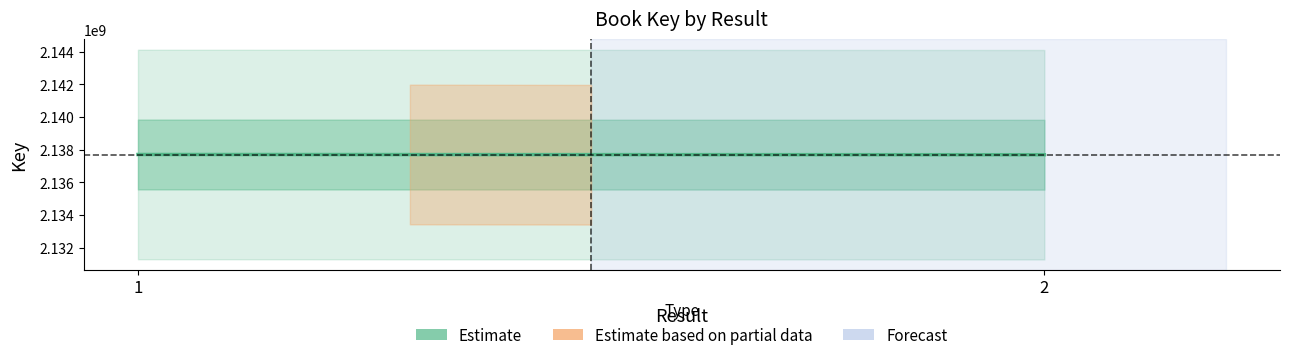

Rank the categories by value from highest to lowest.

1, 2